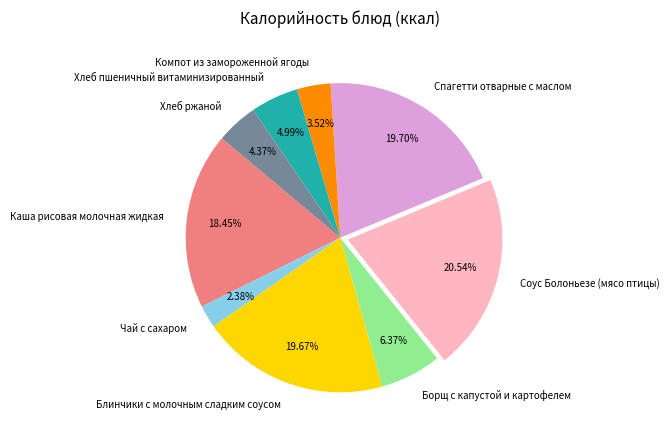

Combined, do Каша рисовая молочная жидкая and Компот из замороженной ягоды account for over 50%?

No